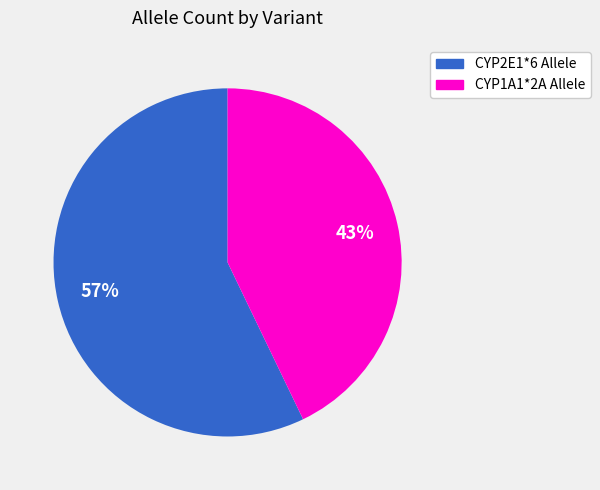

How many segments does this pie chart have?

2